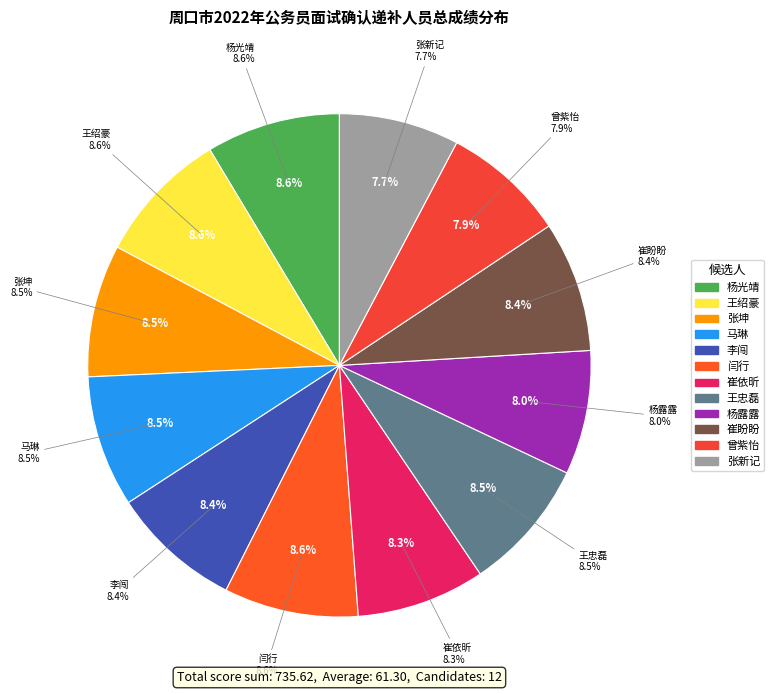

What is the smallest slice in the pie chart?

张新记